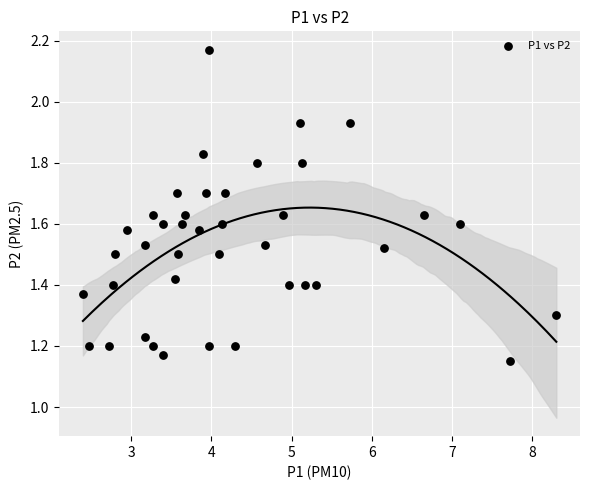

What is the range of Y values (max minus min)?

1.0